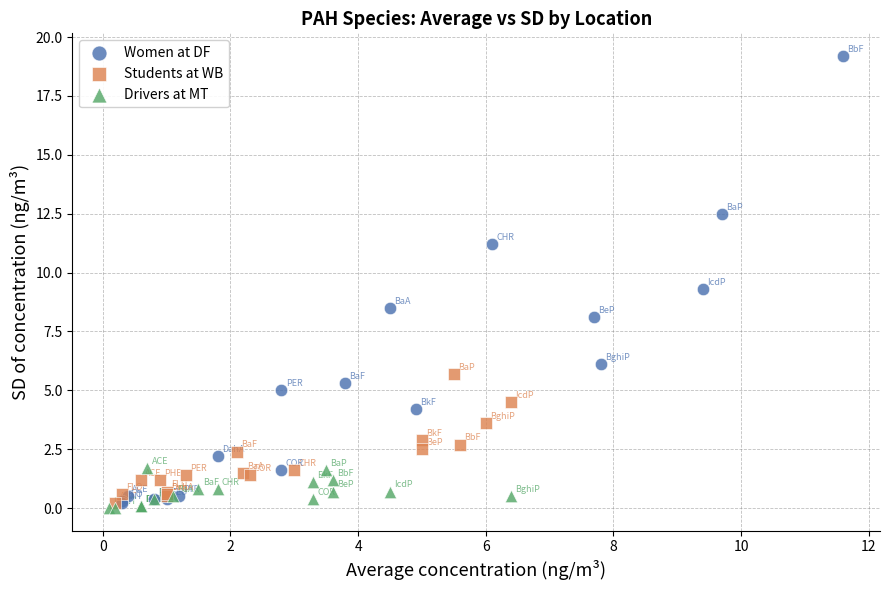

Which series reaches the minimum Y coordinate?

Drivers at MT